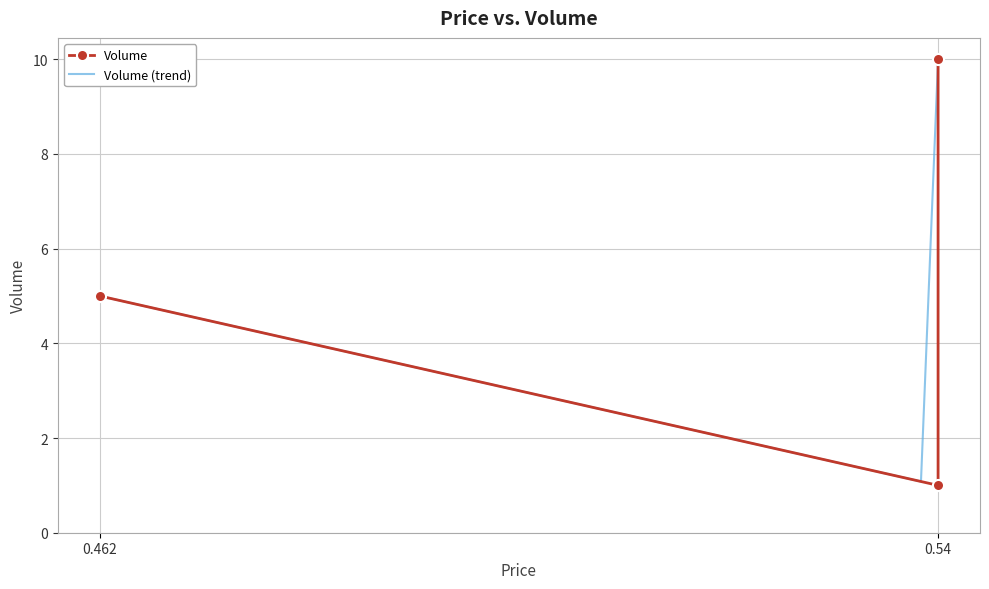

Is it true that the value at 0.54 is 1?

True